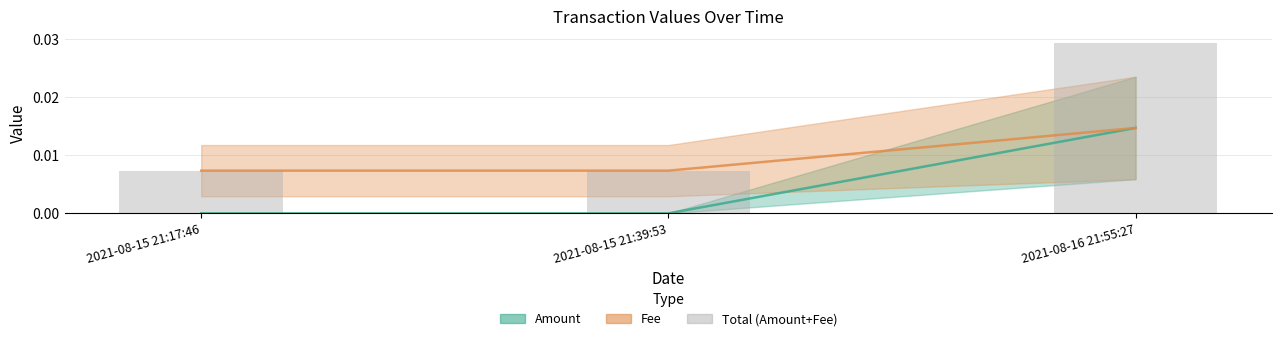

The value at 2021-08-15 21:39:53 is 0.0. True or false?

False